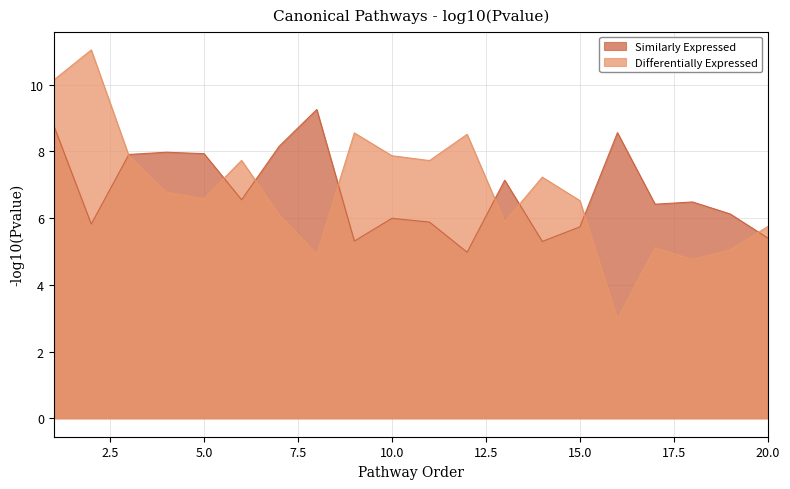

How many lines are shown in the chart?

2